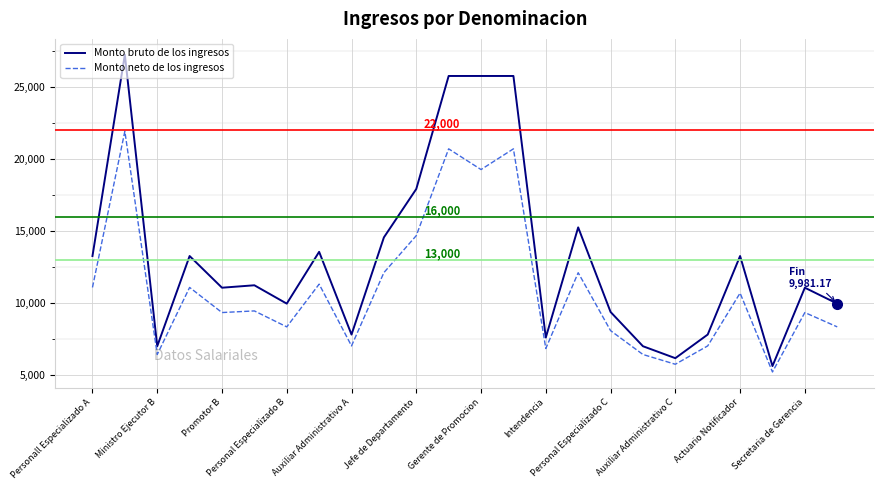

What is the greatest value displayed?

27258.5